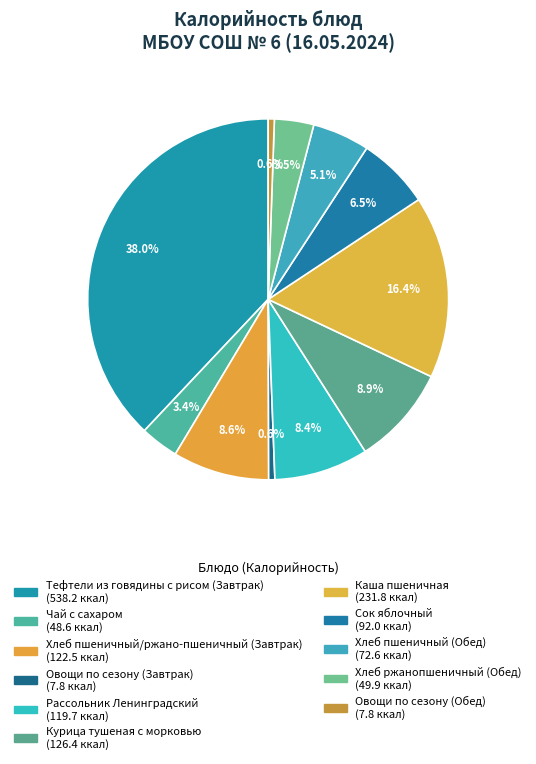

What portion of the pie excludes Хлеб пшеничный/ржано-пшеничный (Завтрак)?

91.4%